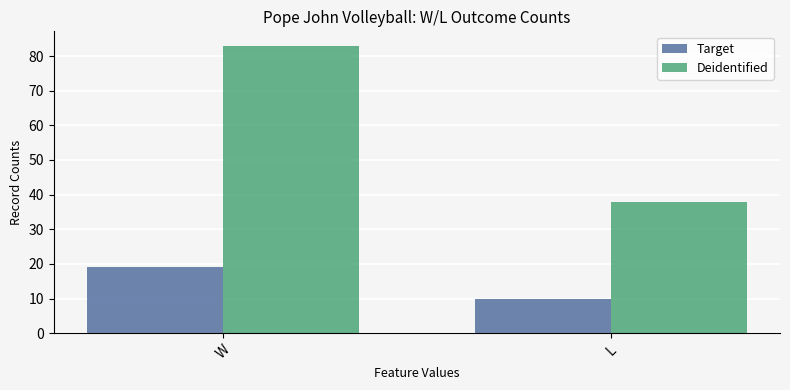

Is the value of Deidentified at W greater than the value of Target at L?

Yes